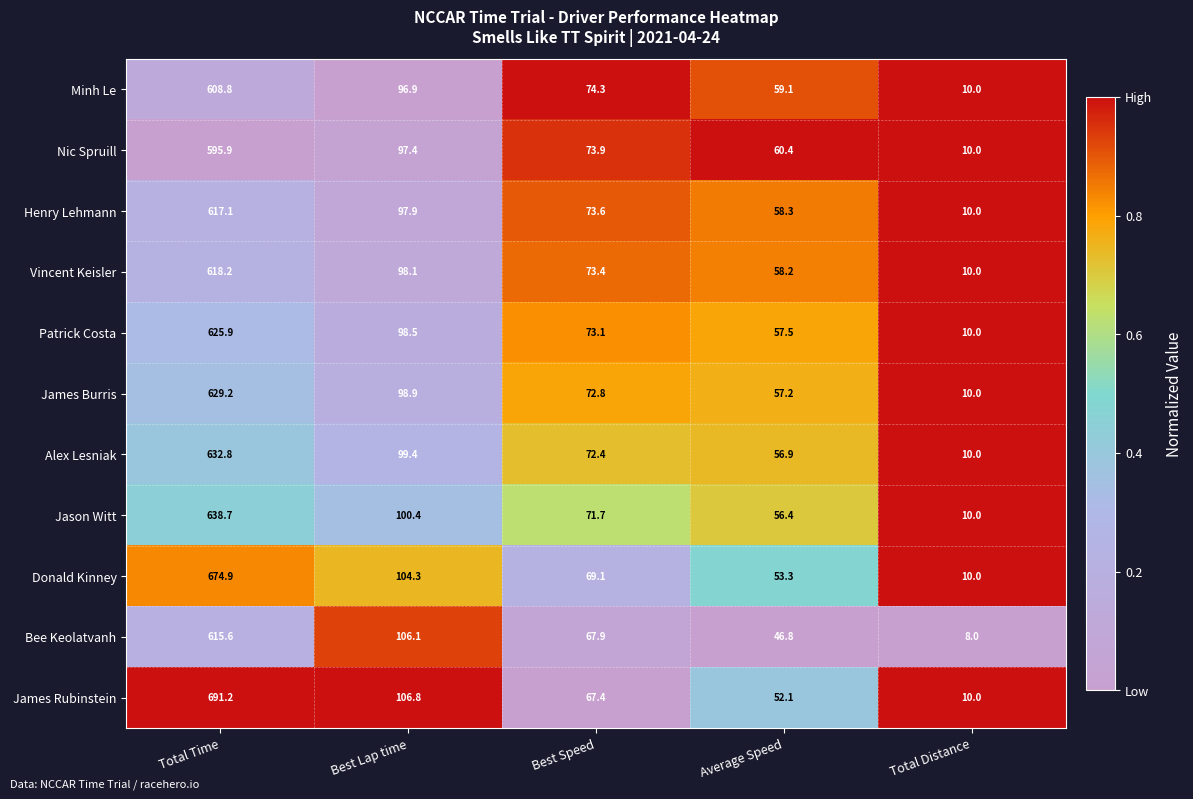

How many data points does each series have?

5